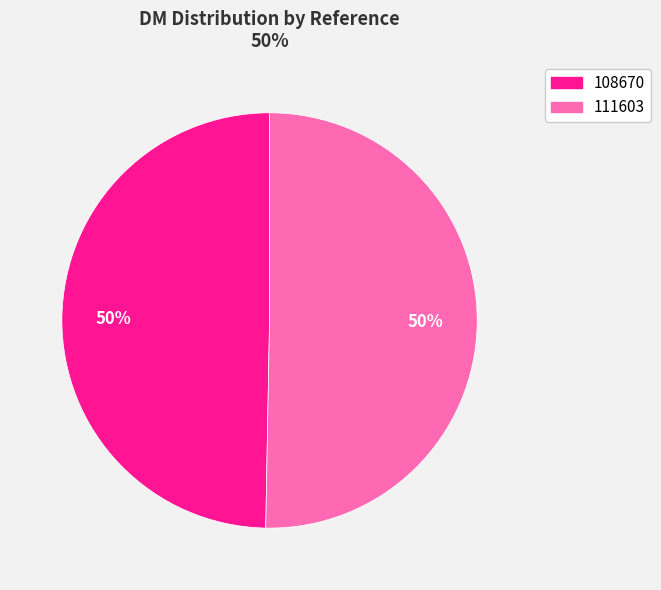

Which category accounts for the majority?

111603